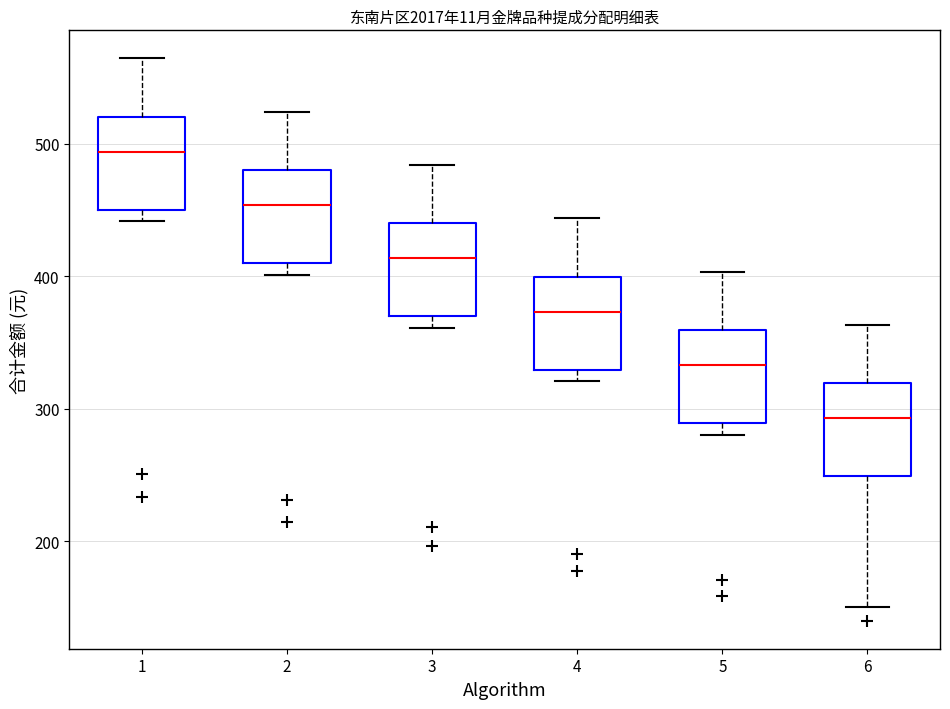

Reading left to right, read every box against the y-axis: the position of its median line, the range the box covers, and the ends of its whiskers. The values are not printed on the chart, so give them approximately, as read against the axis.

1: median 490, box 450 to 520, whiskers 440 to 560
2: median 450, box 410 to 480, whiskers 400 to 520
3: median 410, box 370 to 440, whiskers 360 to 480
4: median 370, box 330 to 400, whiskers 320 to 440
5: median 330, box 290 to 360, whiskers 280 to 400
6: median 290, box 250 to 320, whiskers 150 to 360